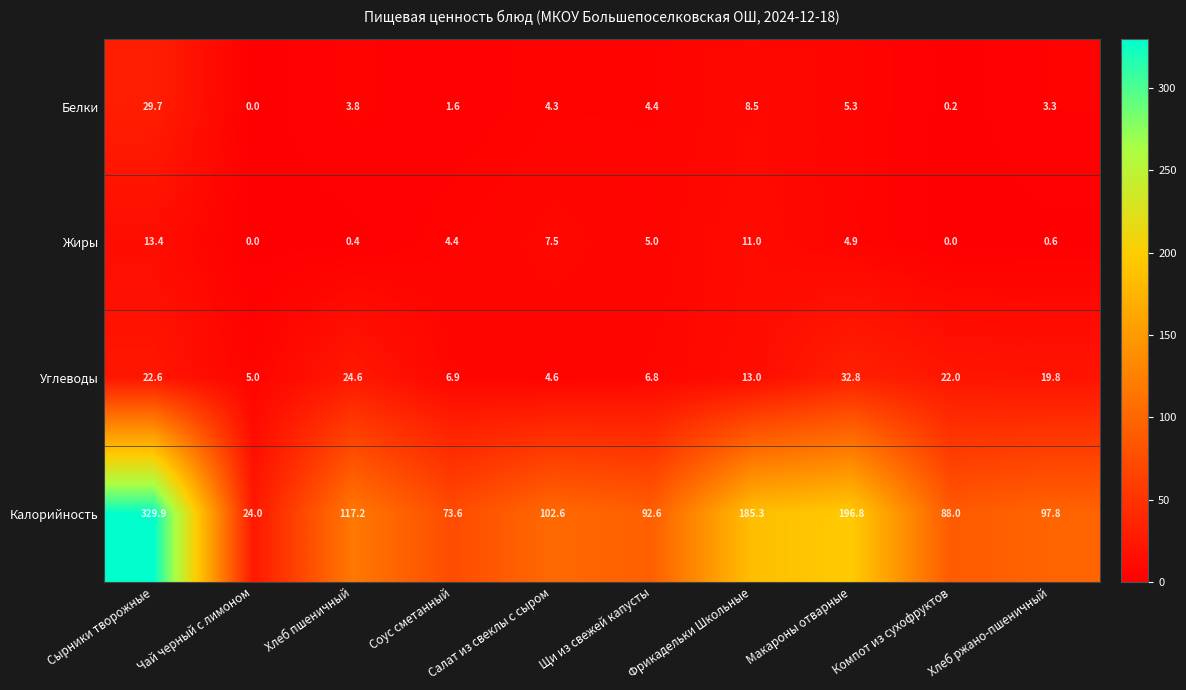

How many values in the Калорийность series exceed 102?

5